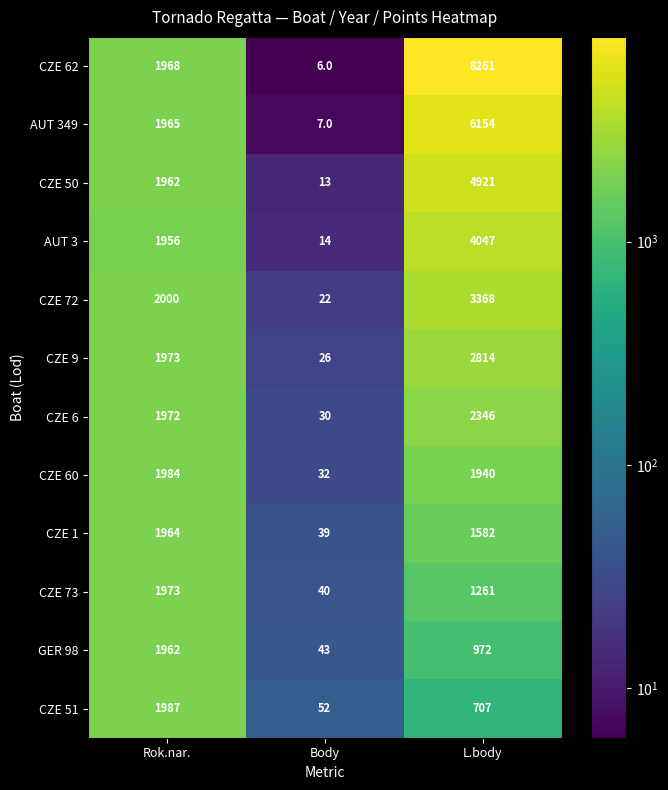

The GER 98 series shows 666 at Rok.nar.. True or false?

False